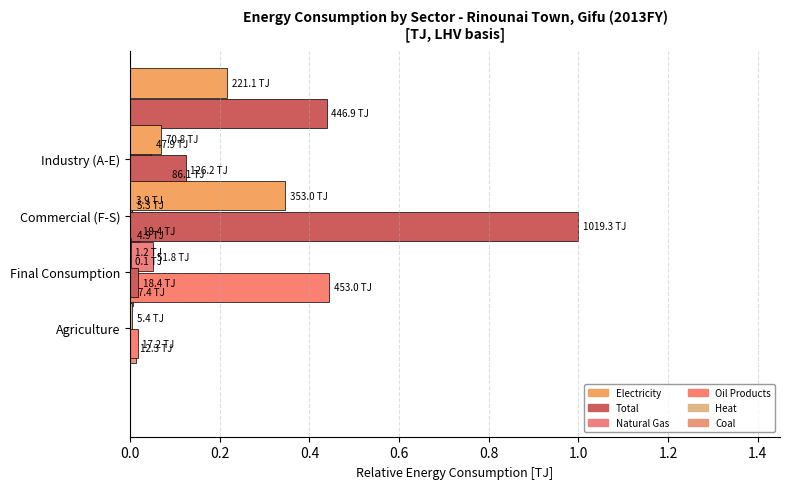

Which category has the highest value in the Heat series?

Final Energy Consumption